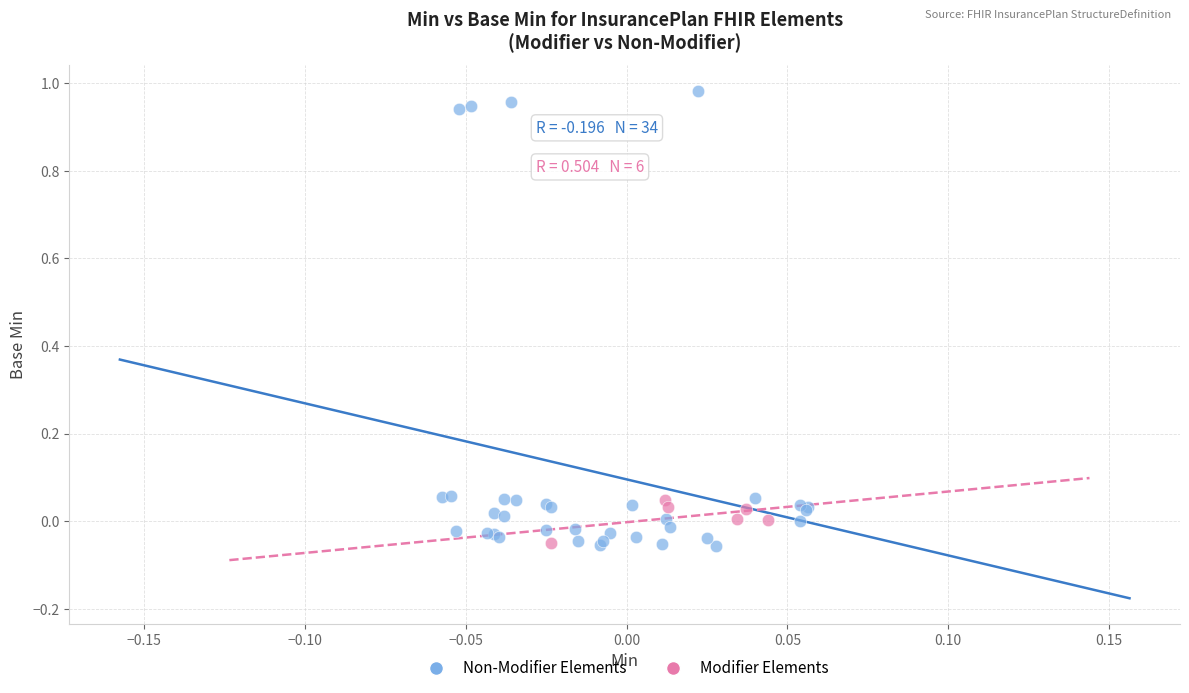

What are all the series names shown in the legend?

Non-Modifier Elements, Modifier Elements